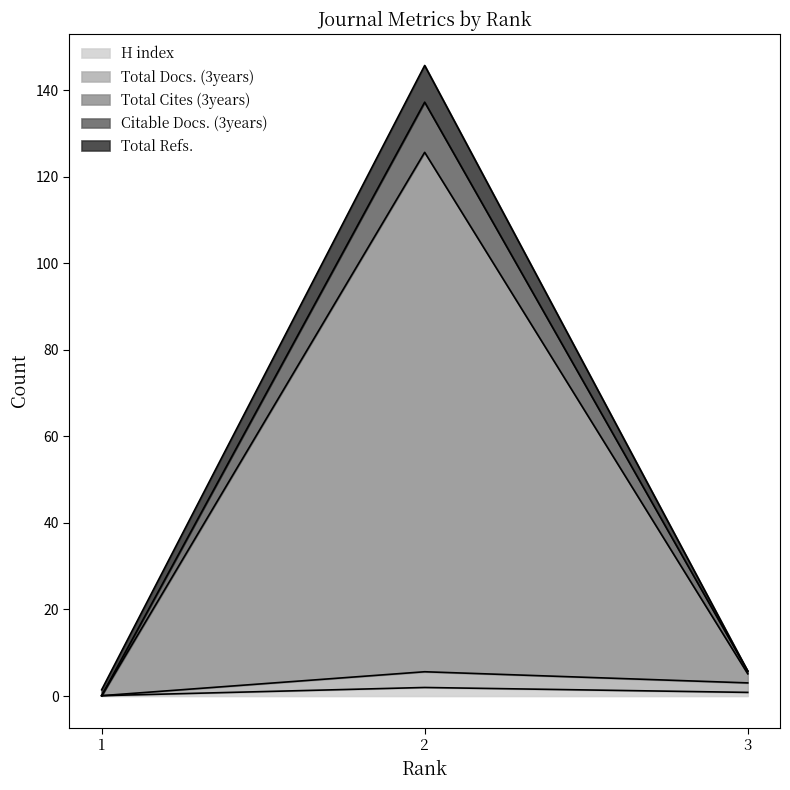

What is the minimum value for Total Cites (3years)?

1.4